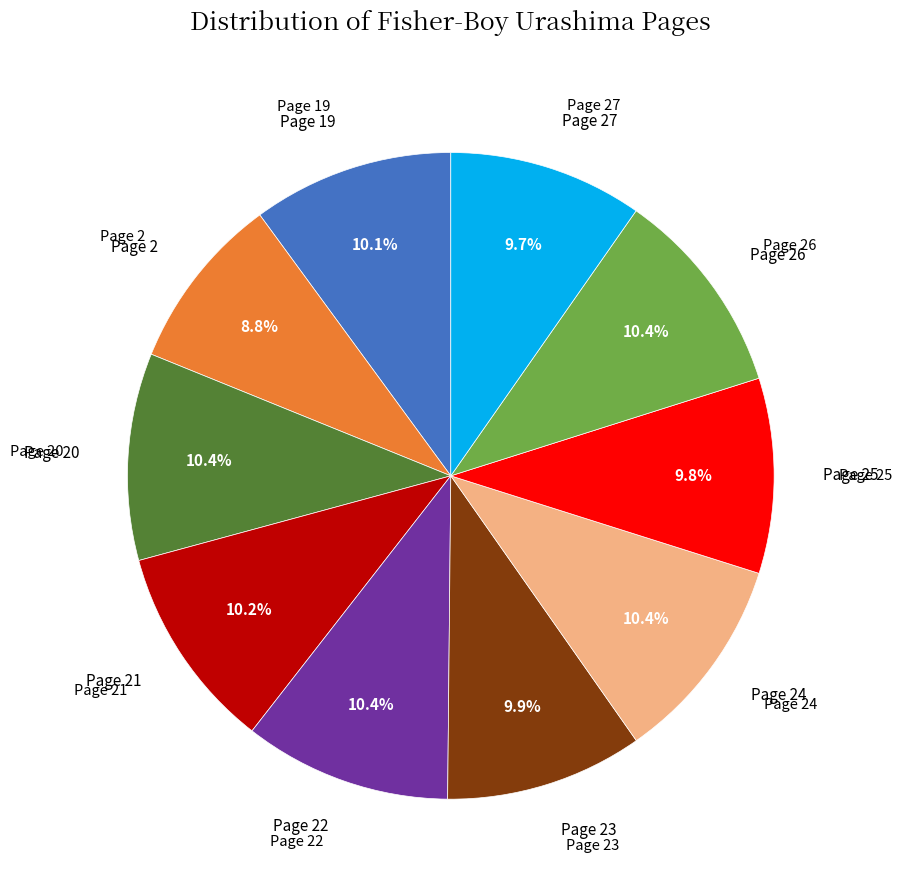

Does any single category account for the majority?

No